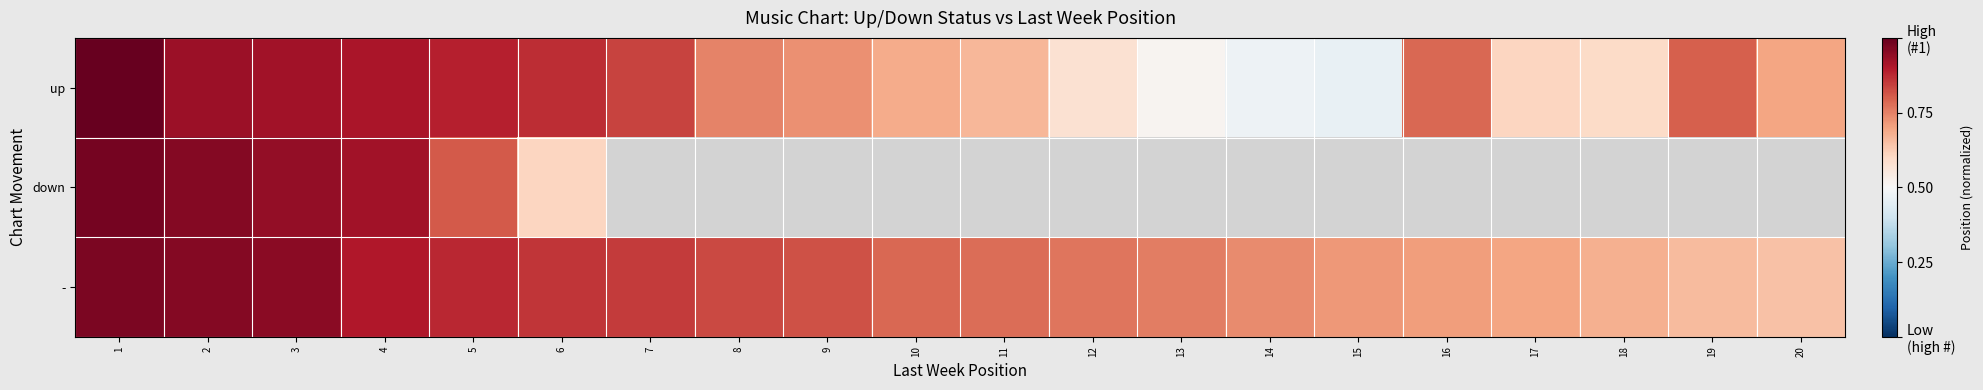

Which series has the widest spread of values?

up